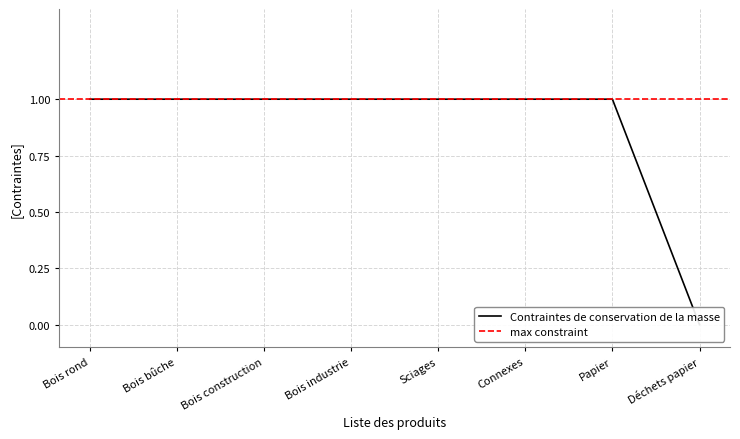

The chart shows a value of 1 at Bois rond. True or false?

True